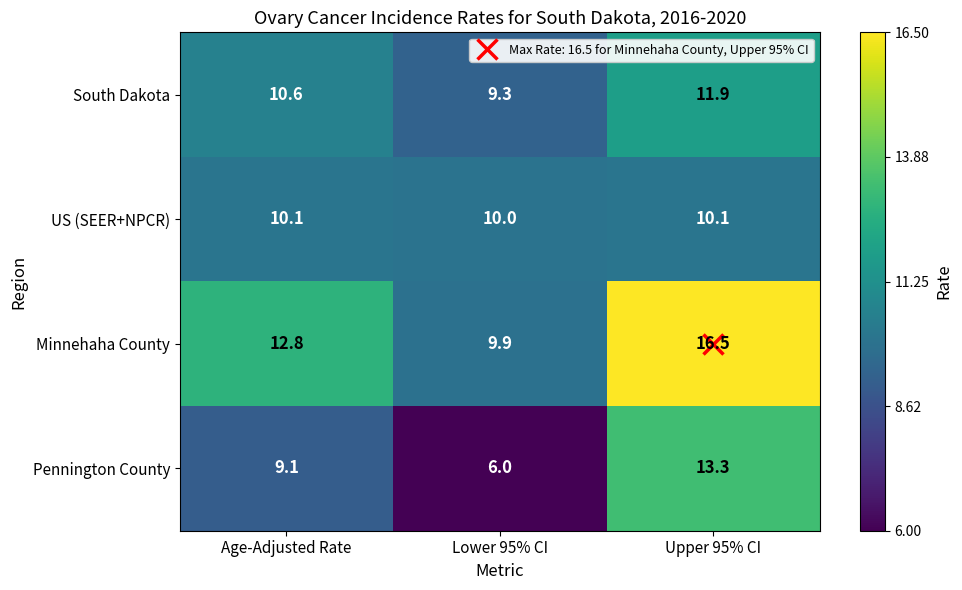

The value of South Dakota at Upper 95% CI is 11.9. True or false?

True